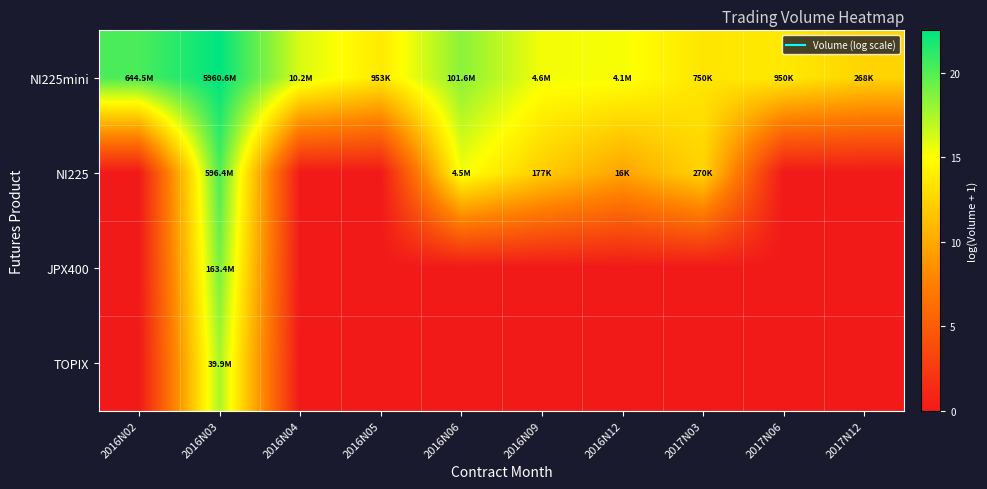

Which series has the largest total across all categories?

NI225mini